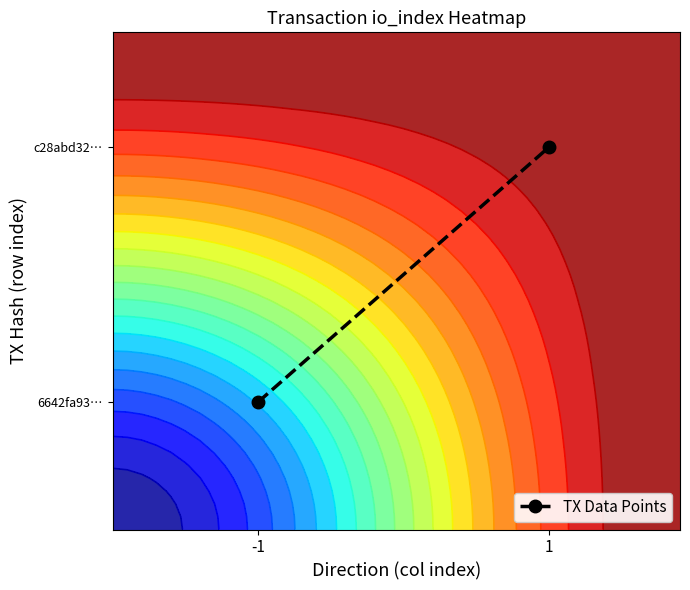

Is it true that the value at -1 is 5?

False